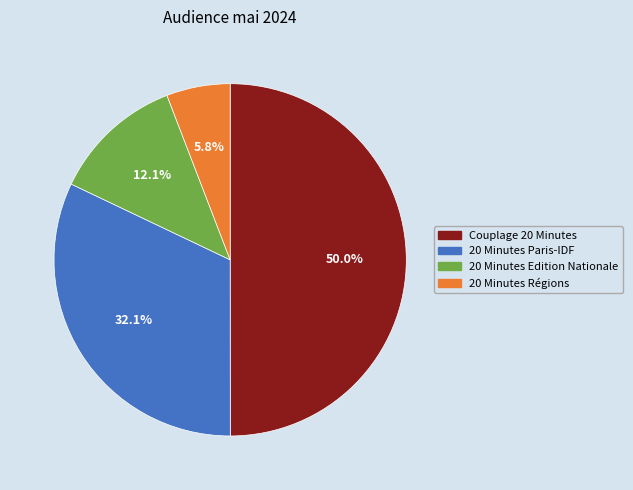

How many slices are in this pie chart?

4